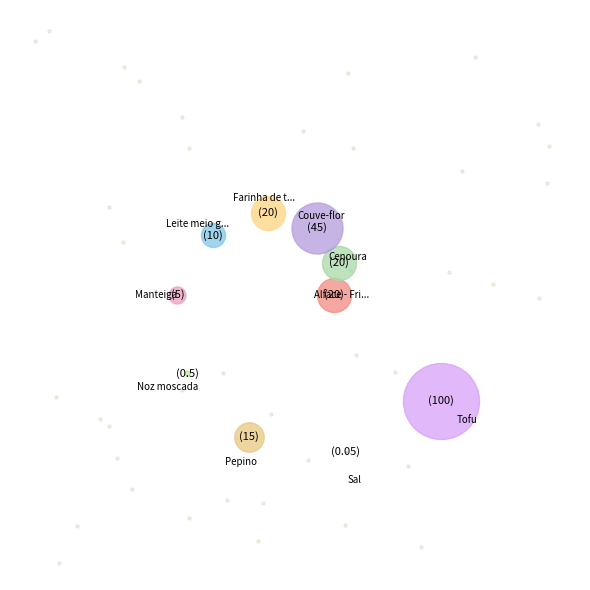

How many segments does this pie chart have?

10